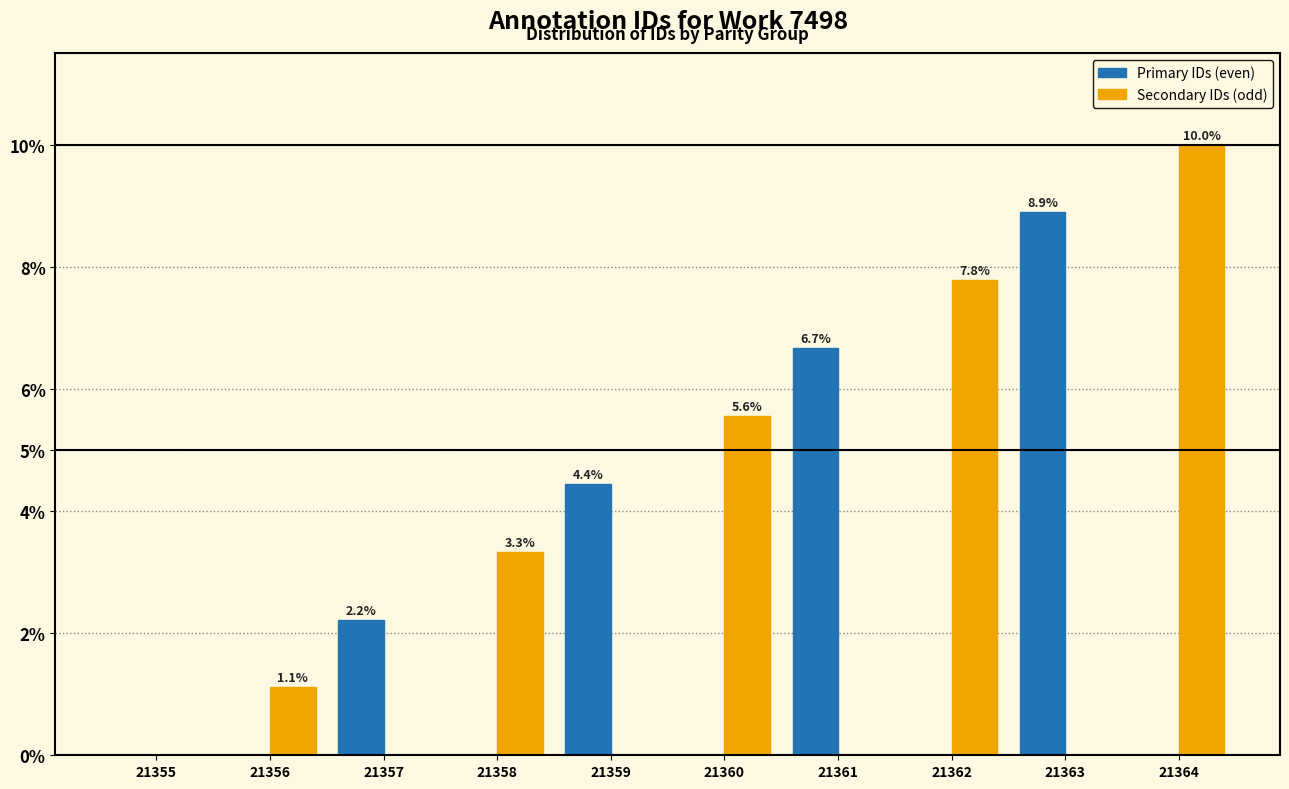

At which category is the sum across all series the highest?

21364